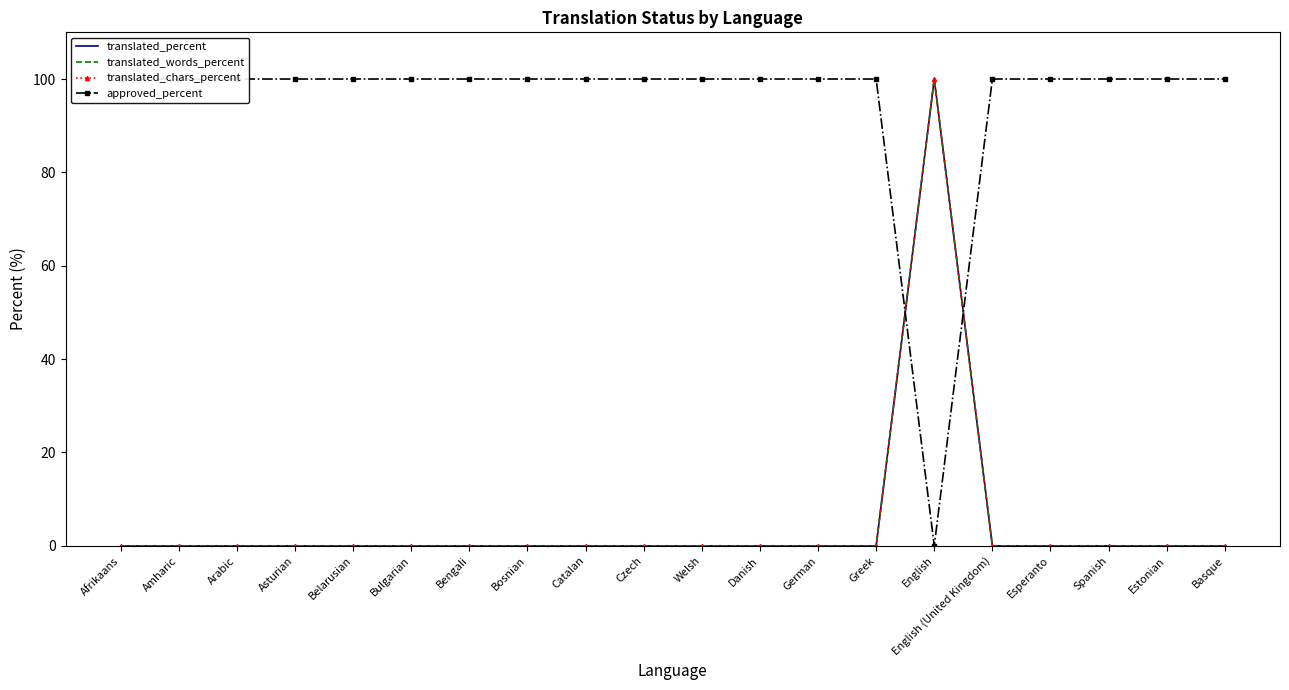

Reading left to right, what are all the values shown in this chart?

translated_percent: Afrikaans=0	Amharic=0	Arabic=0	Asturian=0	Belarusian=0	Bulgarian=0	Bengali=0	Bosnian=0	Catalan=0	Czech=0	Welsh=0	Danish=0	German=0	Greek=0	English=100	English (United Kingdom)=0	Esperanto=0	Spanish=0	Estonian=0	Basque=0
translated_words_percent: Afrikaans=0	Amharic=0	Arabic=0	Asturian=0	Belarusian=0	Bulgarian=0	Bengali=0	Bosnian=0	Catalan=0	Czech=0	Welsh=0	Danish=0	German=0	Greek=0	English=100	English (United Kingdom)=0	Esperanto=0	Spanish=0	Estonian=0	Basque=0
translated_chars_percent: Afrikaans=0	Amharic=0	Arabic=0	Asturian=0	Belarusian=0	Bulgarian=0	Bengali=0	Bosnian=0	Catalan=0	Czech=0	Welsh=0	Danish=0	German=0	Greek=0	English=100	English (United Kingdom)=0	Esperanto=0	Spanish=0	Estonian=0	Basque=0
approved_percent: Afrikaans=100	Amharic=100	Arabic=100	Asturian=100	Belarusian=100	Bulgarian=100	Bengali=100	Bosnian=100	Catalan=100	Czech=100	Welsh=100	Danish=100	German=100	Greek=100	English=0	English (United Kingdom)=100	Esperanto=100	Spanish=100	Estonian=100	Basque=100